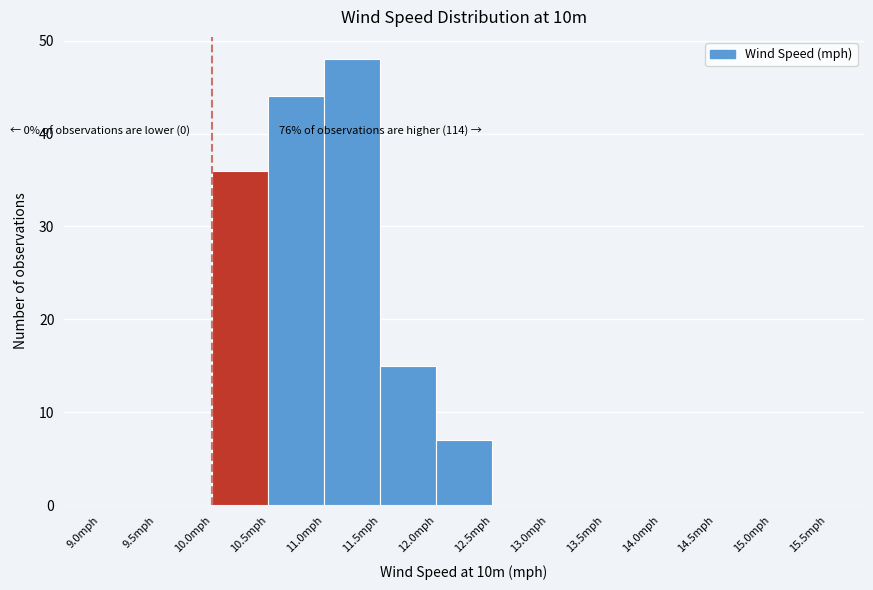

Which range on the x-axis has the tallest bar?

11.0 to 11.5